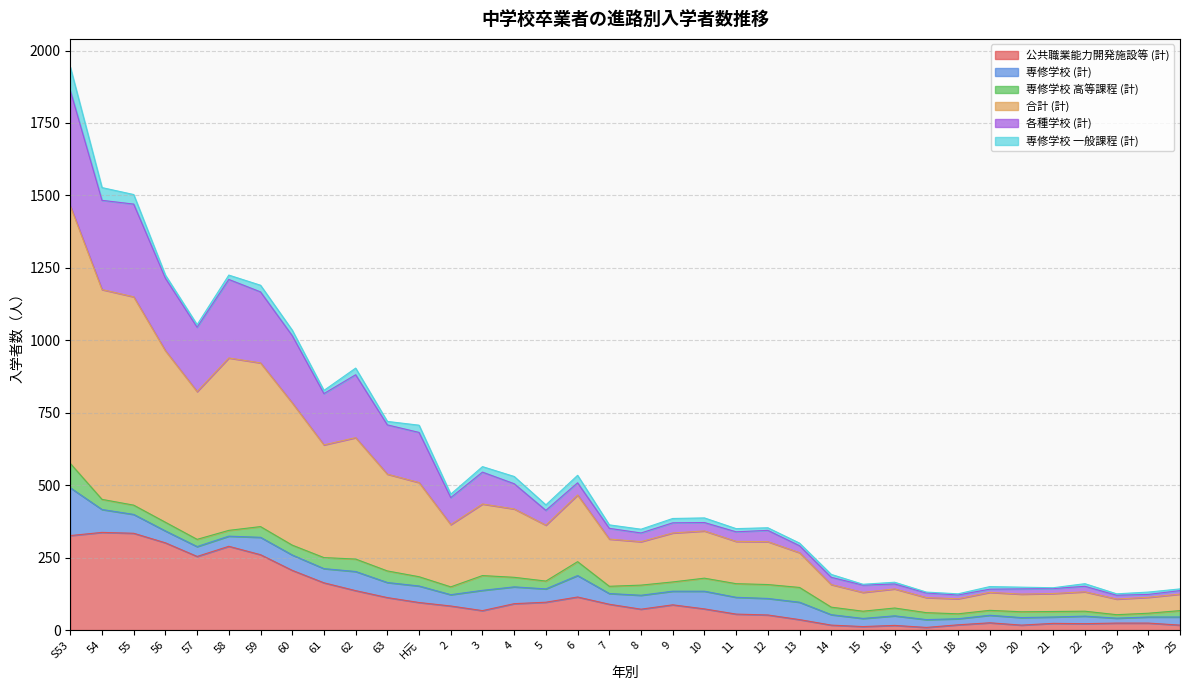

What are all the series names shown in the legend?

公共職業能力開発施設等 (計), 専修学校 (計), 専修学校 高等課程 (計), 合計 (計), 各種学校 (計), 専修学校 一般課程 (計)